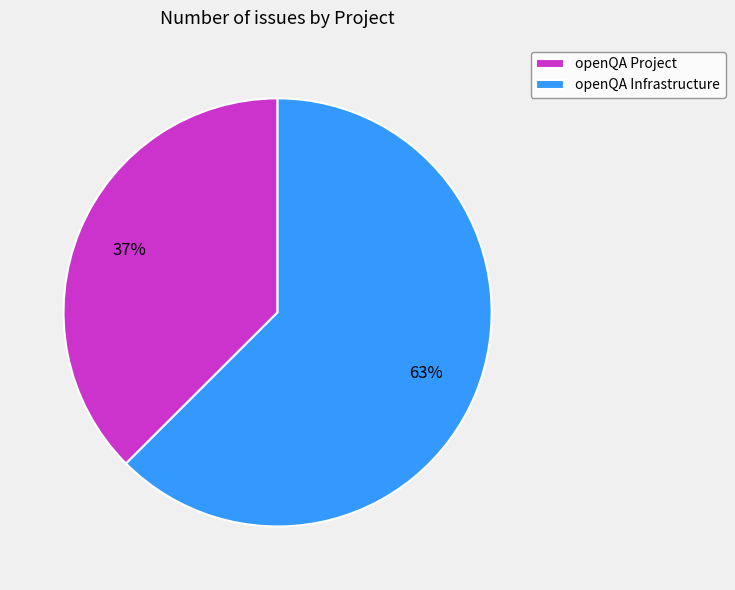

The openQA Infrastructure slice represents 63% of the pie. True or false?

True